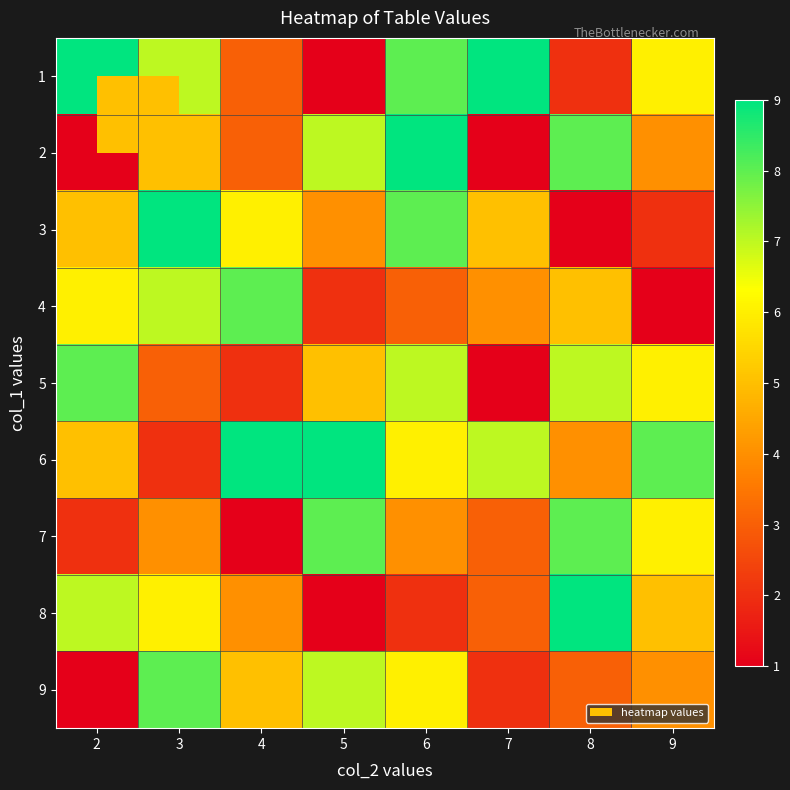

Reading left to right, what are all the values shown in this chart?

1: 2=9	3=7	4=3	5=1	6=8	7=9	8=2	9=6
2: 2=1	3=5	4=3	5=7	6=9	7=1	8=8	9=4
3: 2=5	3=9	4=6	5=4	6=8	7=5	8=1	9=2
4: 2=6	3=7	4=8	5=2	6=3	7=4	8=5	9=1
5: 2=8	3=3	4=2	5=5	6=7	7=1	8=7	9=6
6: 2=5	3=2	4=9	5=9	6=6	7=7	8=4	9=8
7: 2=2	3=4	4=1	5=8	6=4	7=3	8=8	9=6
8: 2=7	3=6	4=4	5=1	6=2	7=3	8=9	9=5
9: 2=1	3=8	4=5	5=7	6=6	7=2	8=3	9=4